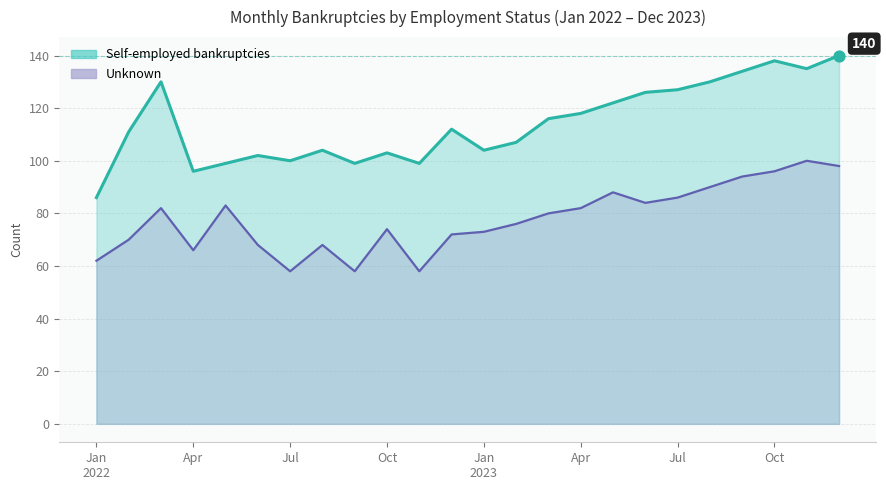

What is the total value across all series at 16?

210